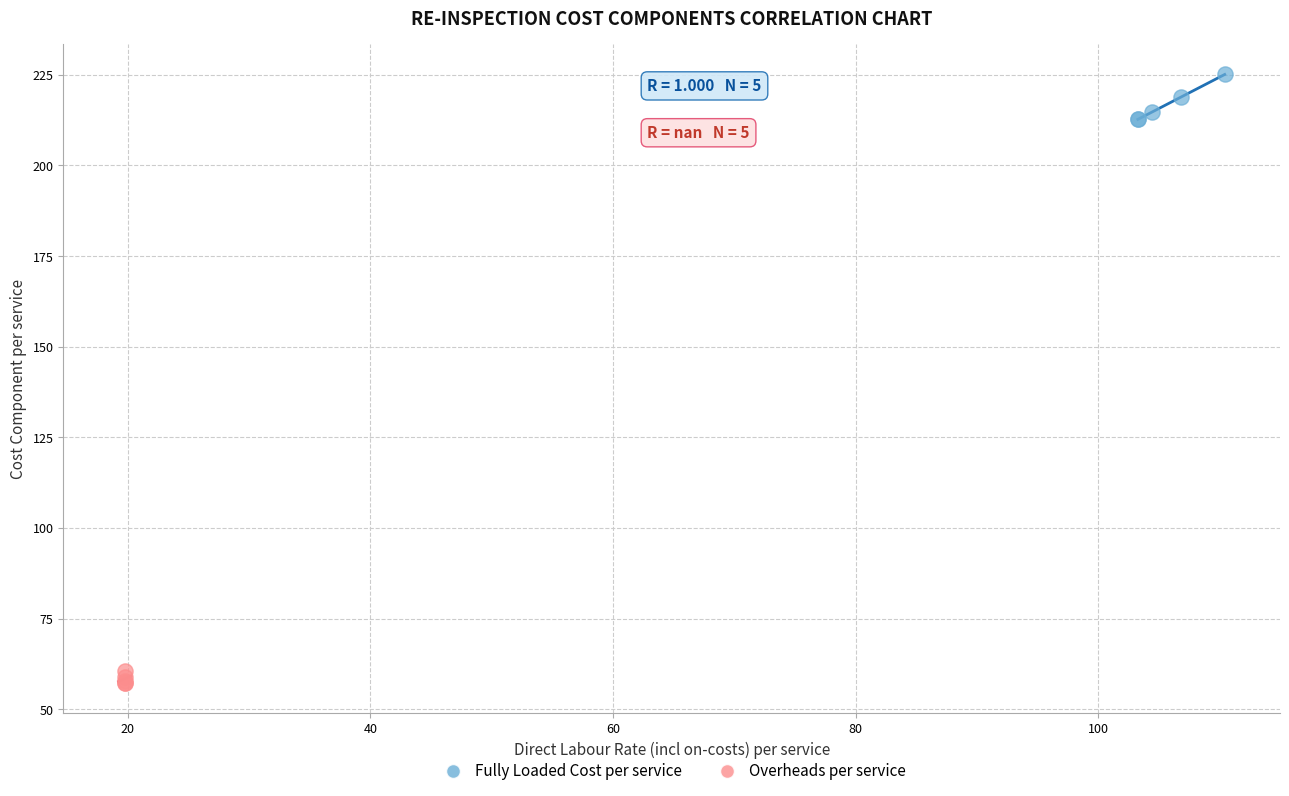

What are all the series names shown in the legend?

Fully Loaded Cost per service, Overheads per service